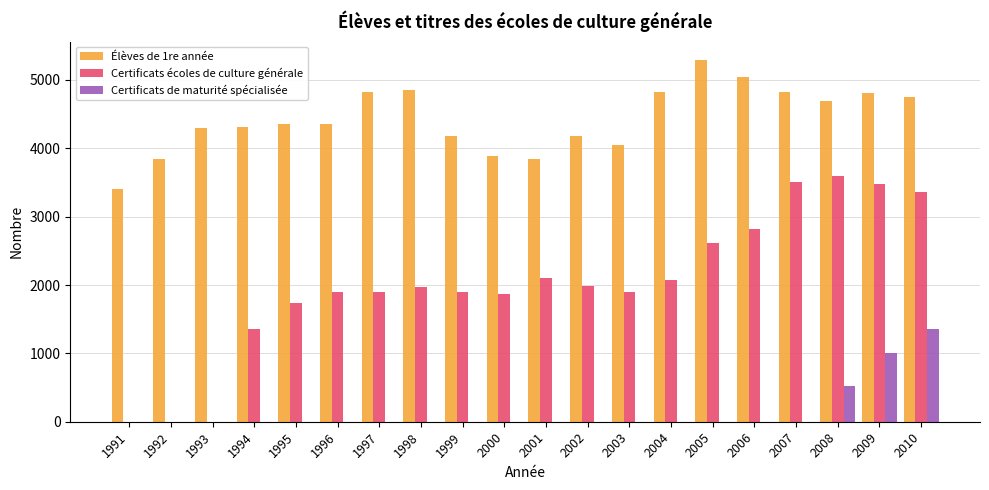

Between 2001 and 2006, which series saw the biggest shift?

Élèves de 1re année